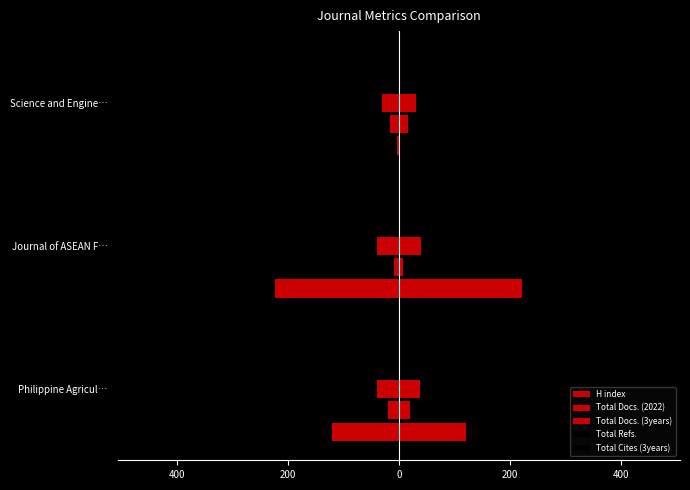

At Philippine Agricul…, list the series in order from smallest to largest.

H index, Total Refs., Total Cites (3years), Total Docs. (3years), Total Docs. (2022)